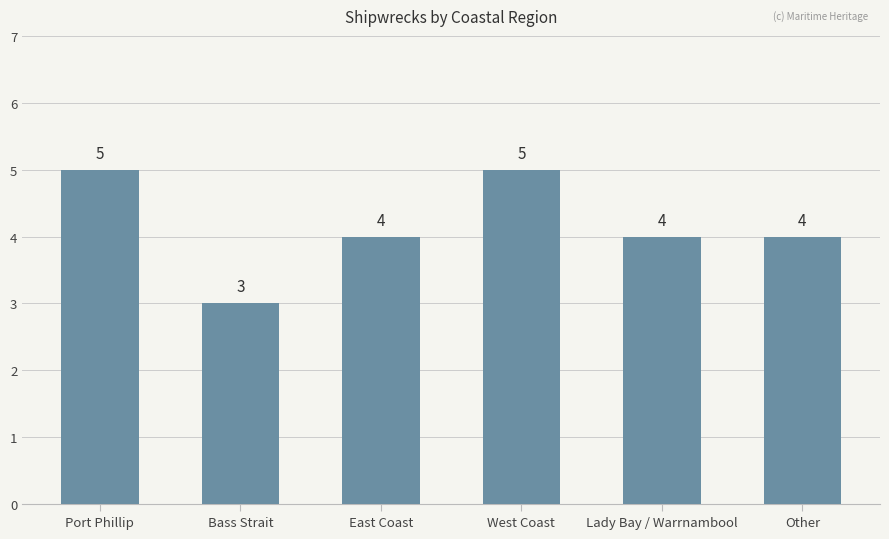

How many bars are there in total?

6